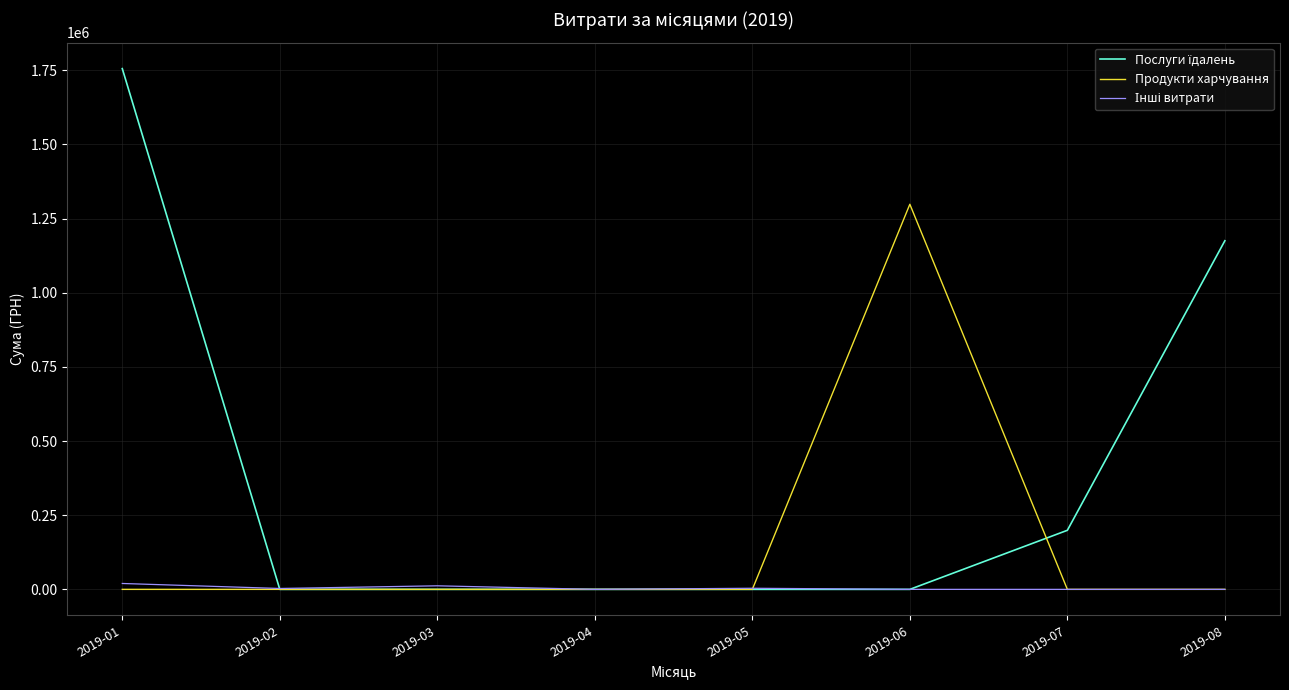

What is the maximum value for Продукти харчування?

1298067.4